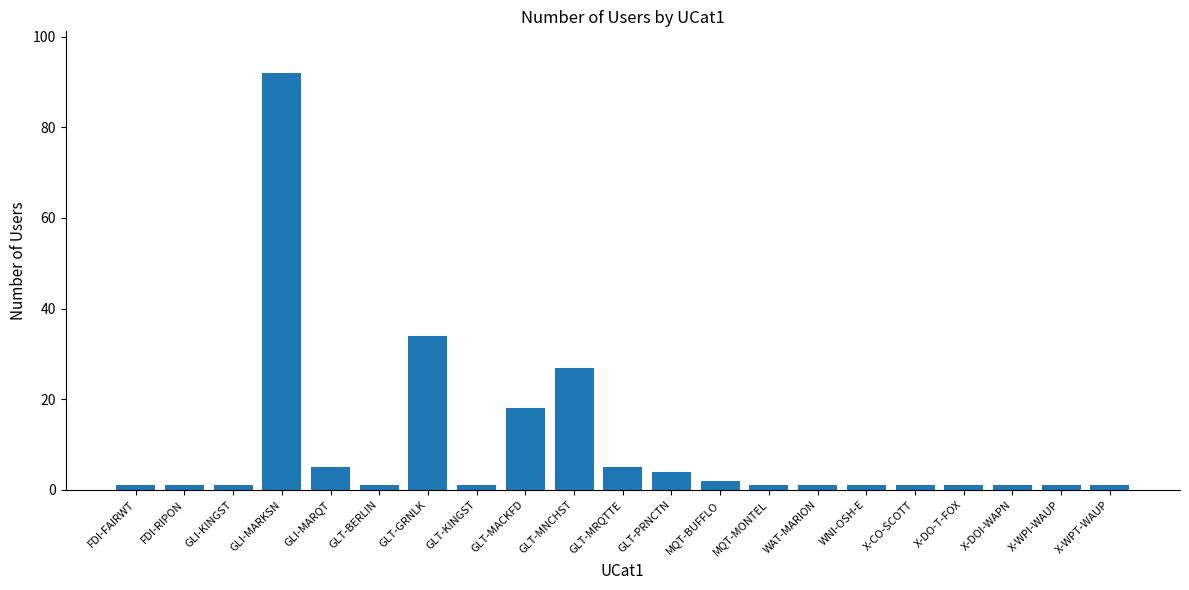

Which category has the highest value across all series?

GLI-MARKSN